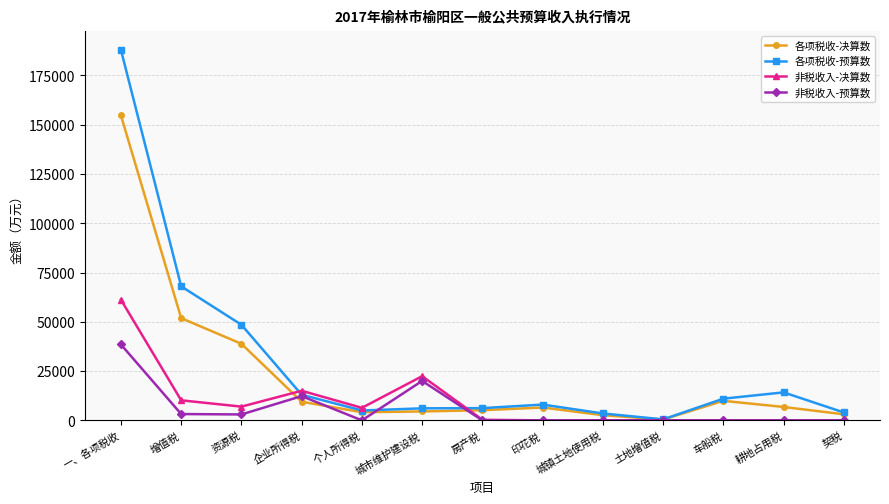

What value does the 各项税收-预算数 series have at 印花税?

8000